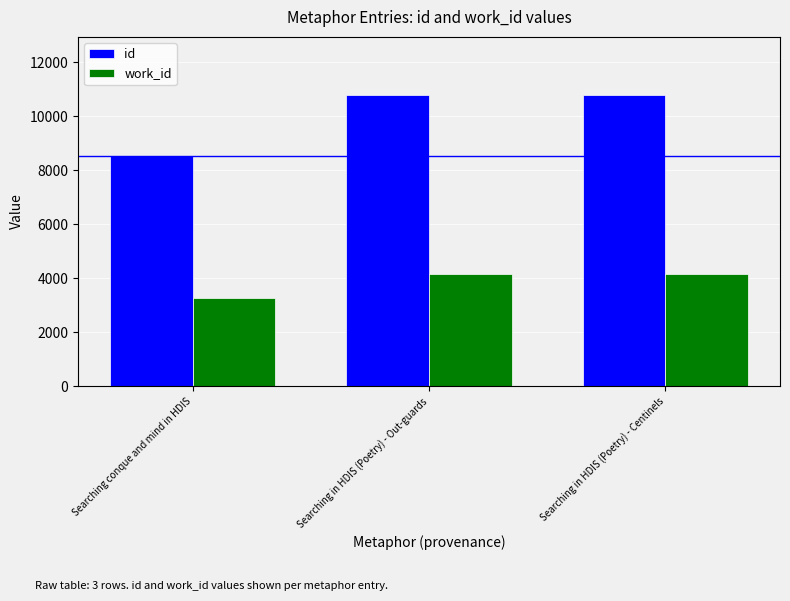

What is the sum of all id values?

30082